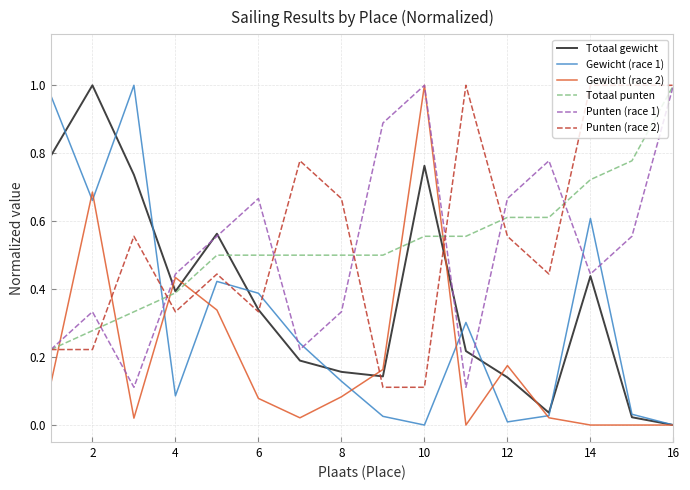

After their last crossing, which series has the higher values: Punten (race 2) or Gewicht (race 2)?

Punten (race 2)